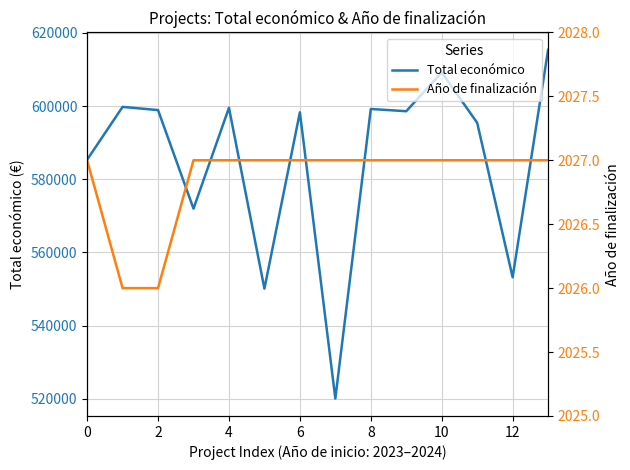

What is the minimum value for Total económico?

520062